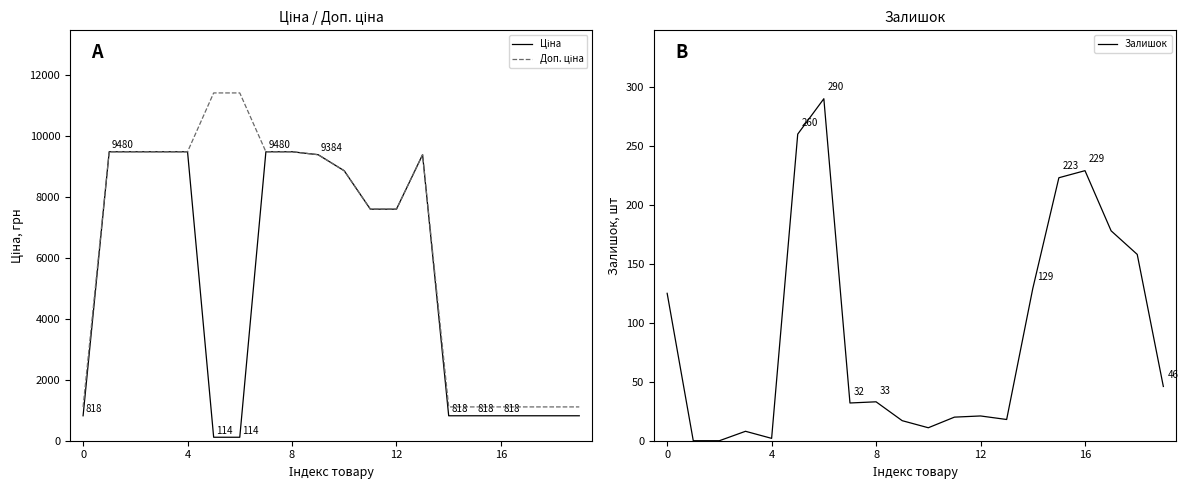

What is the highest value of the Залишок series?

290